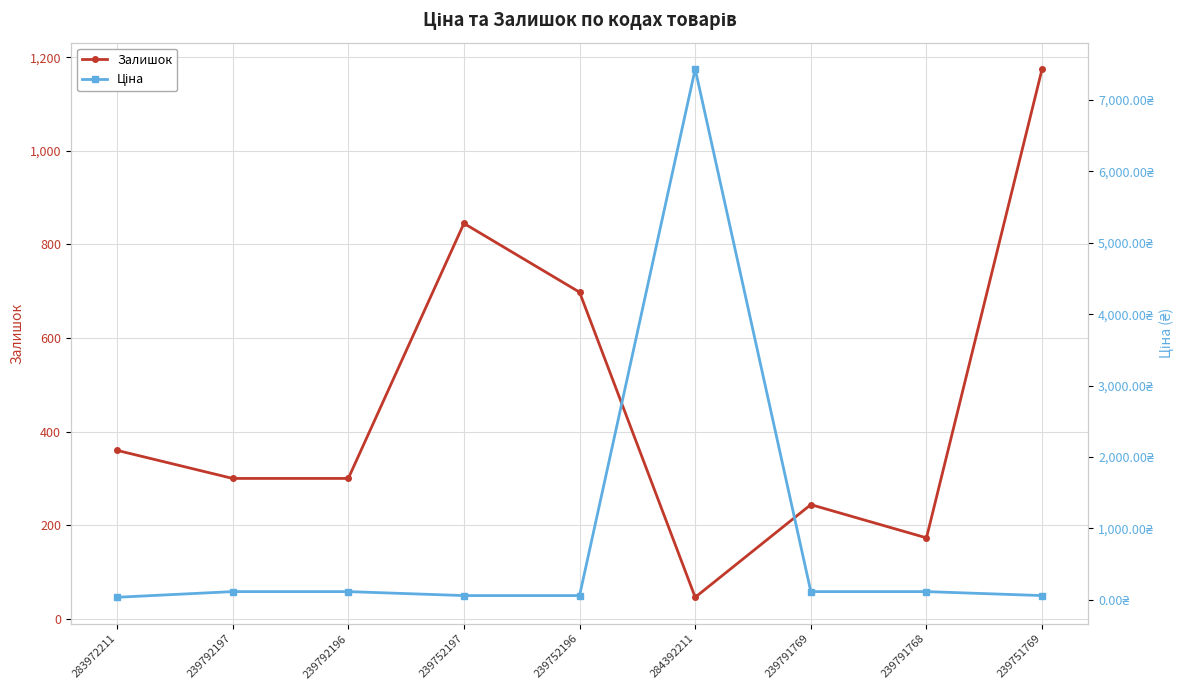

At which category is the sum across all series the highest?

284392211